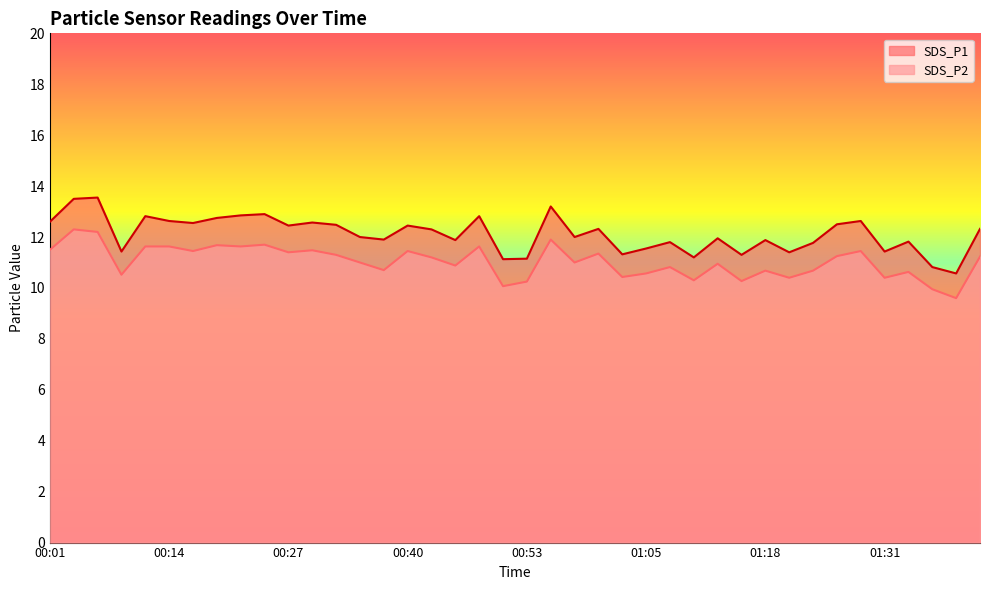

How many distinct data groups are displayed?

2